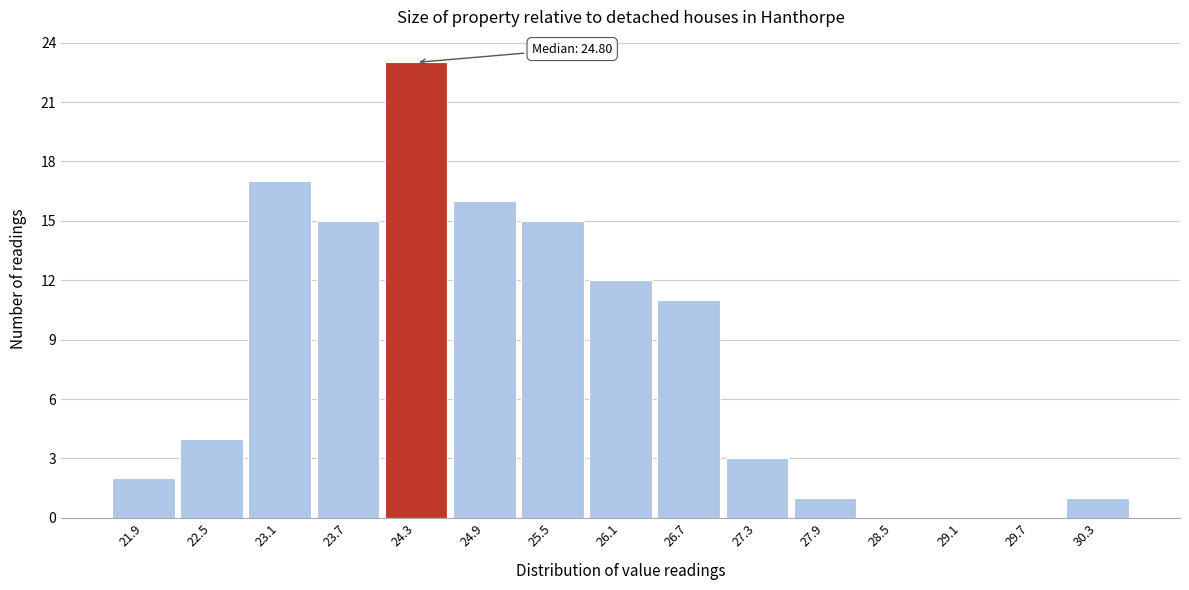

Reading left to right, what are all the values shown in this chart?

21.9=2	22.5=4	23.1=17	23.7=15	24.3=23	24.9=16	25.5=15	26.1=12	26.7=11	27.3=3	27.9=1	28.5=0	29.1=0	29.7=0	30.3=1